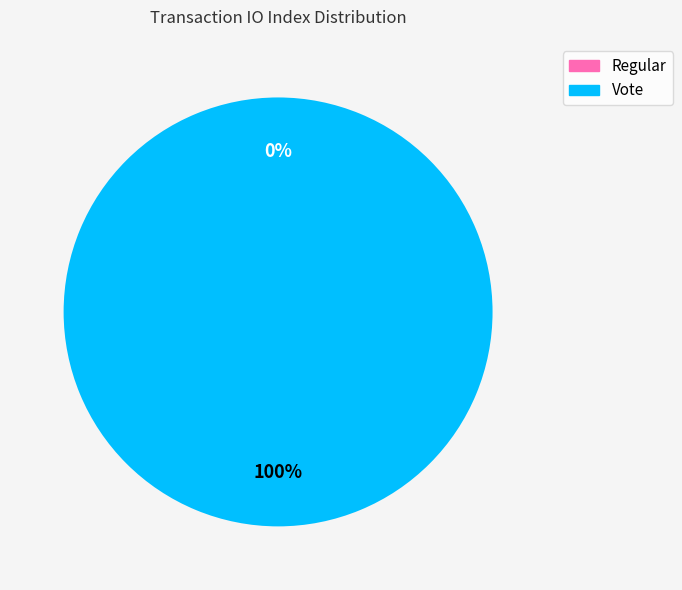

Combined, what portion of the pie is Vote and Regular?

100.0%